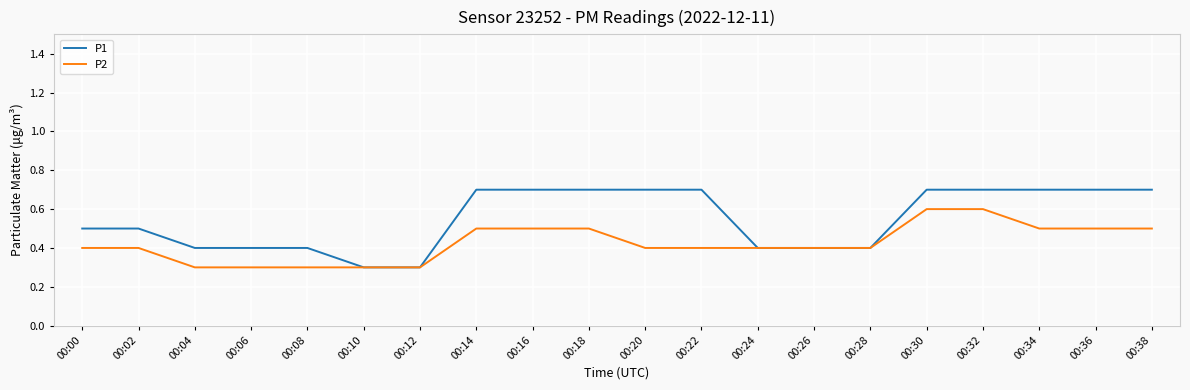

How many P1 values are between 0 and 1?

20